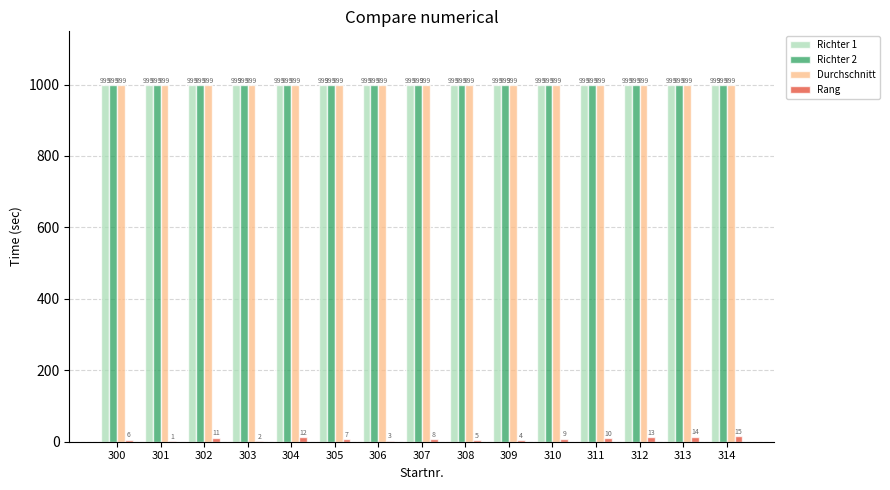

True or false: Richter 2 has a value of 1457 at 311.

False